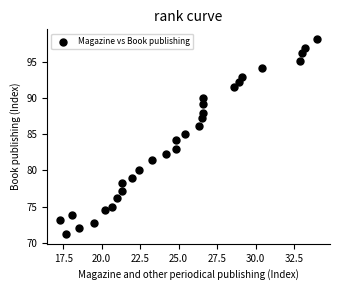

What is the range of Y values (max minus min)?

27.0